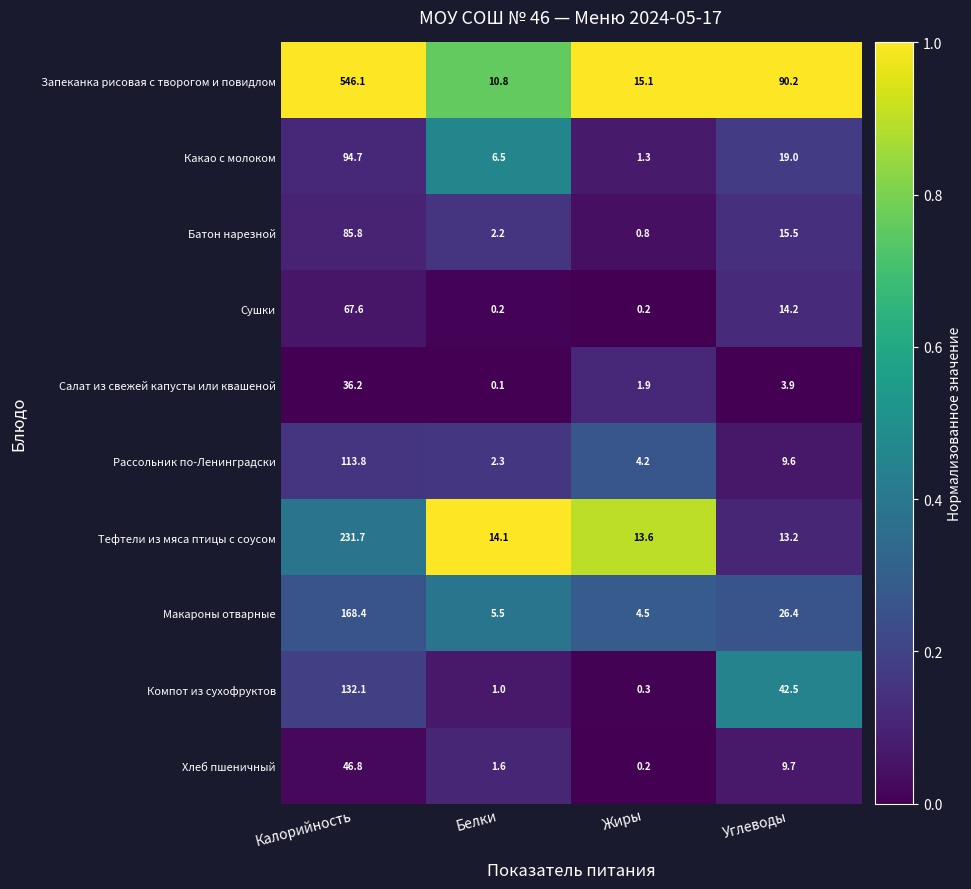

Count the number of data series in this chart.

10